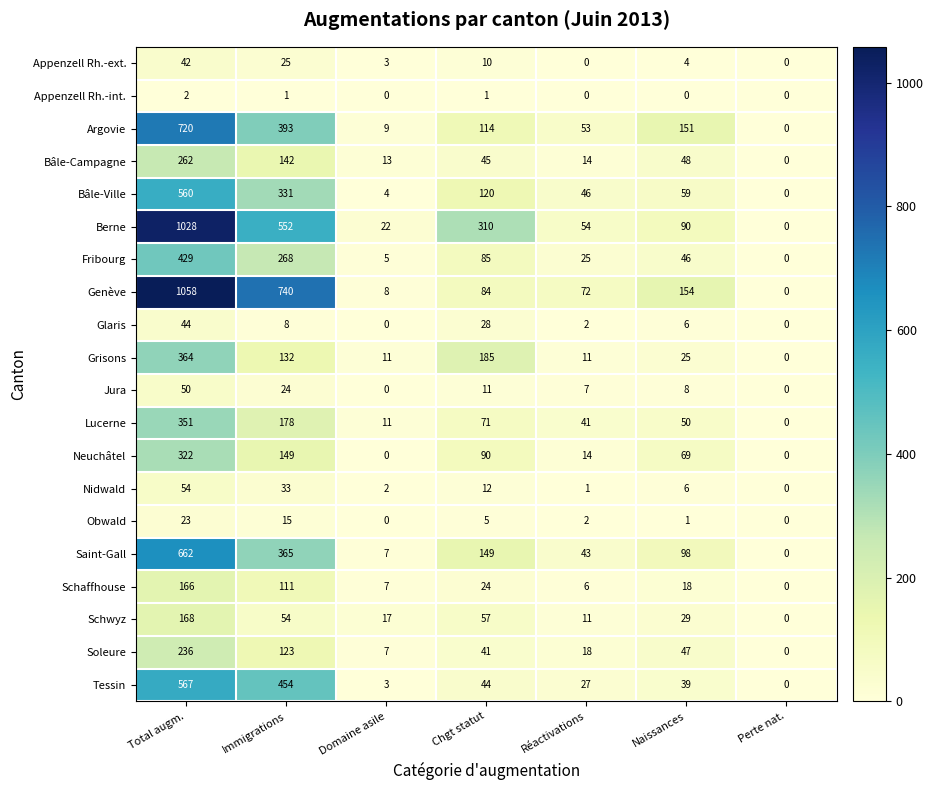

How many values in the Fribourg series are below 46?

3